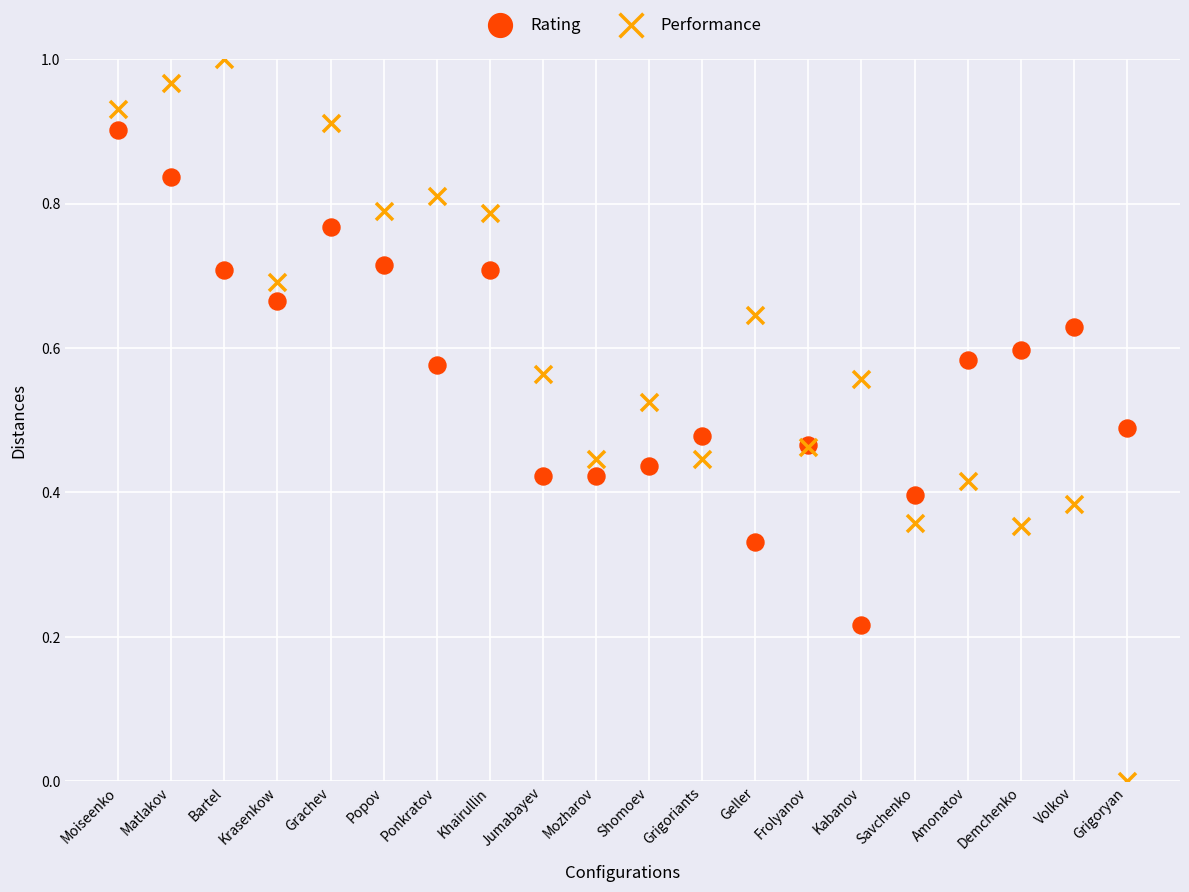

Which series contains the highest Y value?

Performance